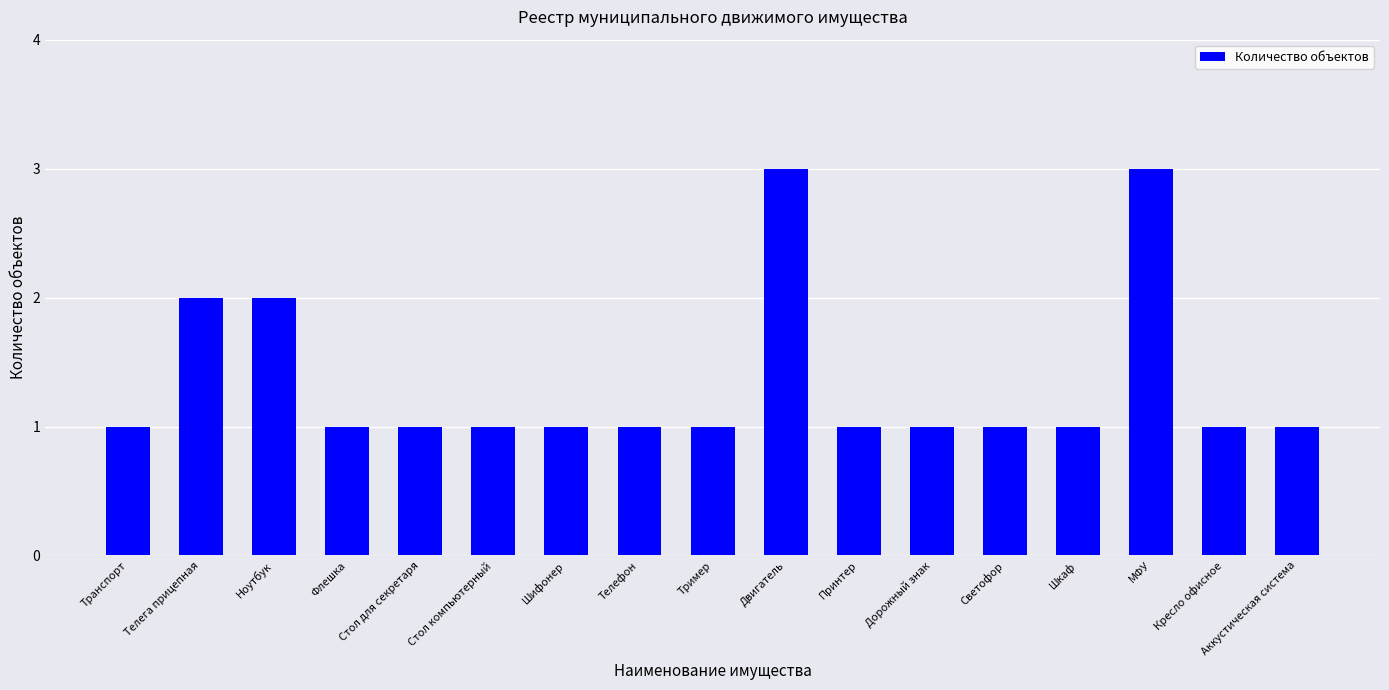

What is the label of the 12th bar from the right?

Стол компьютерный